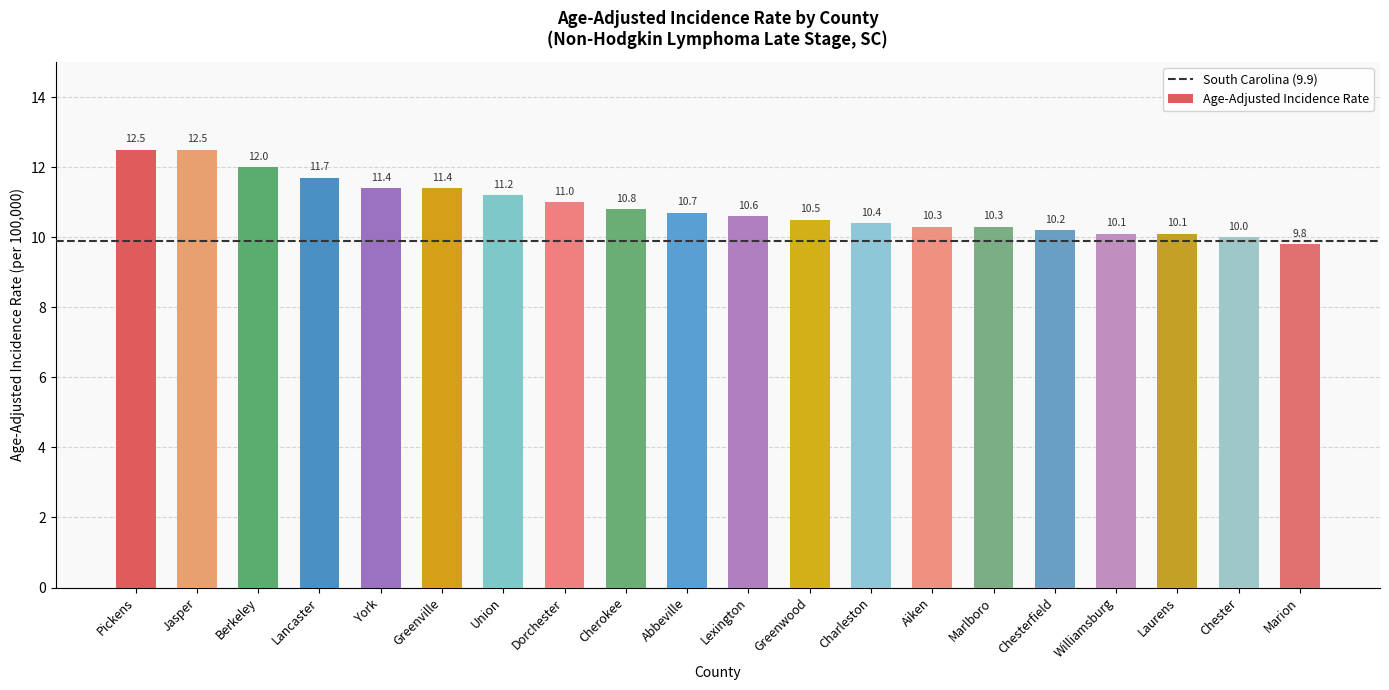

What is the ratio of the value at Laurens to the value at Union?

0.9